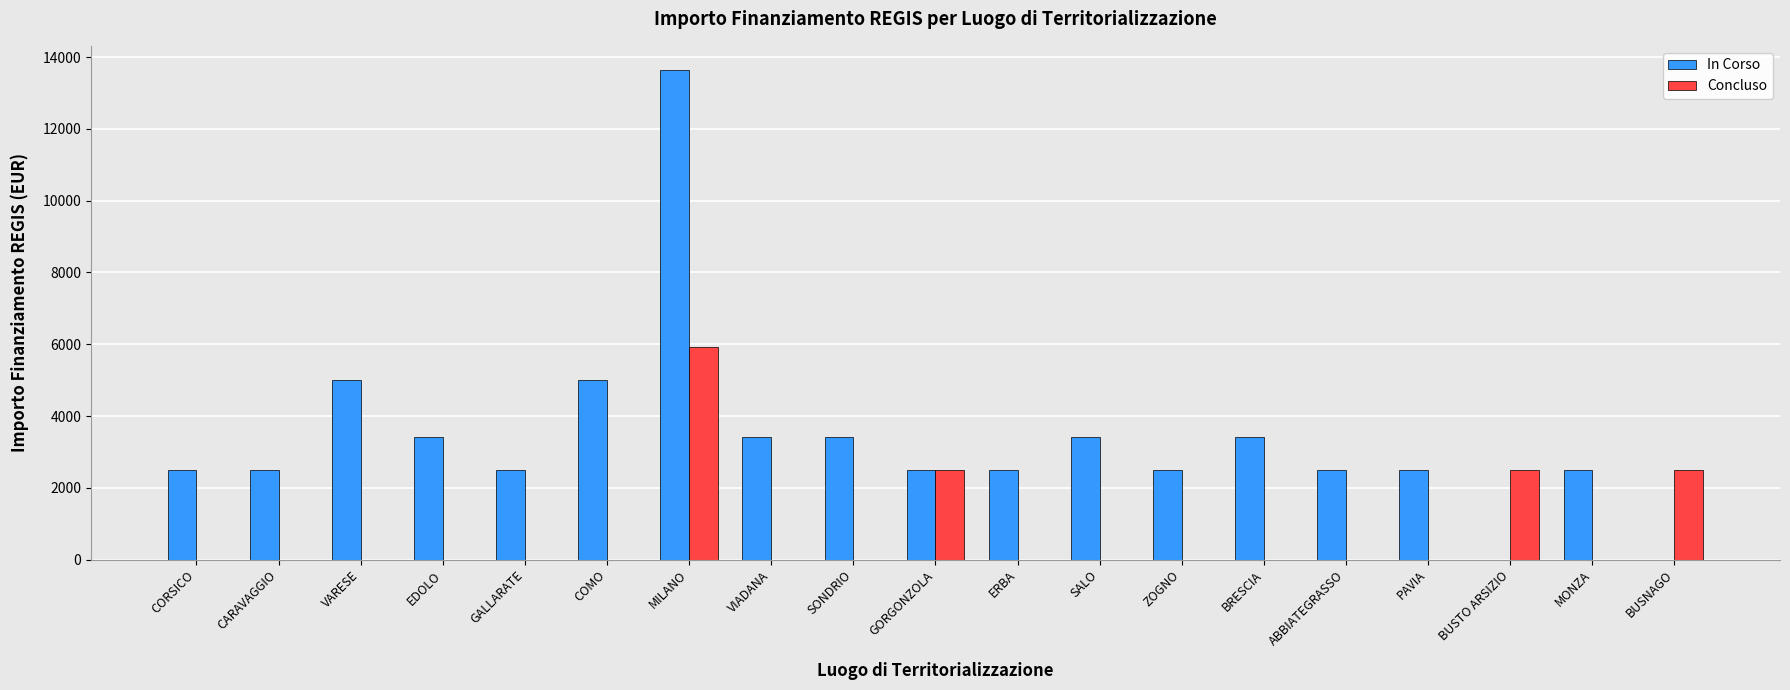

Which category has the highest value across all series?

MILANO